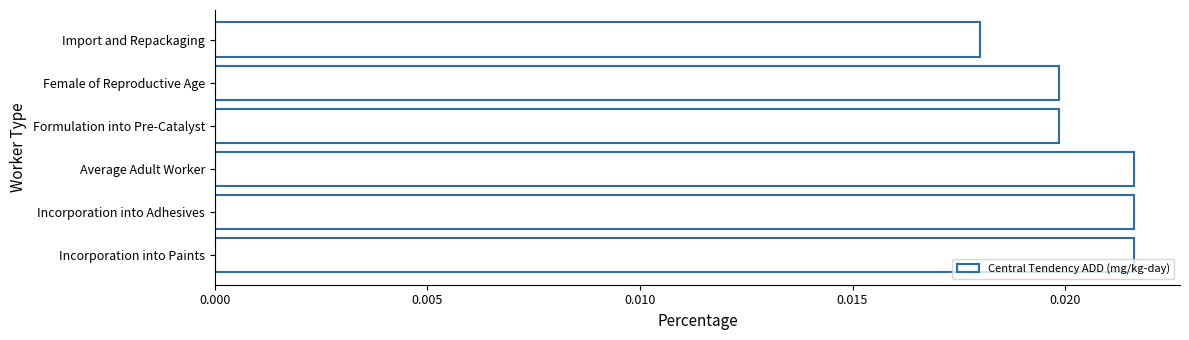

Which has a higher value, Female of Reproductive Age or Average Adult Worker?

Average Adult Worker